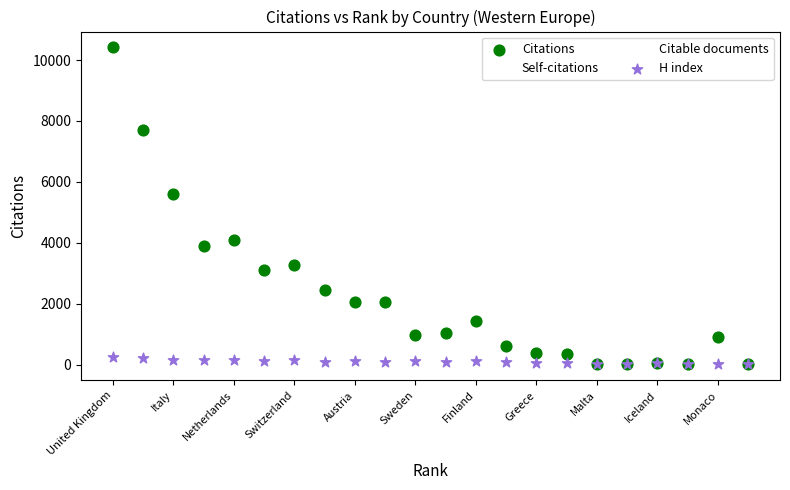

In the Citations series, what Y value is closest to 5210?

5614